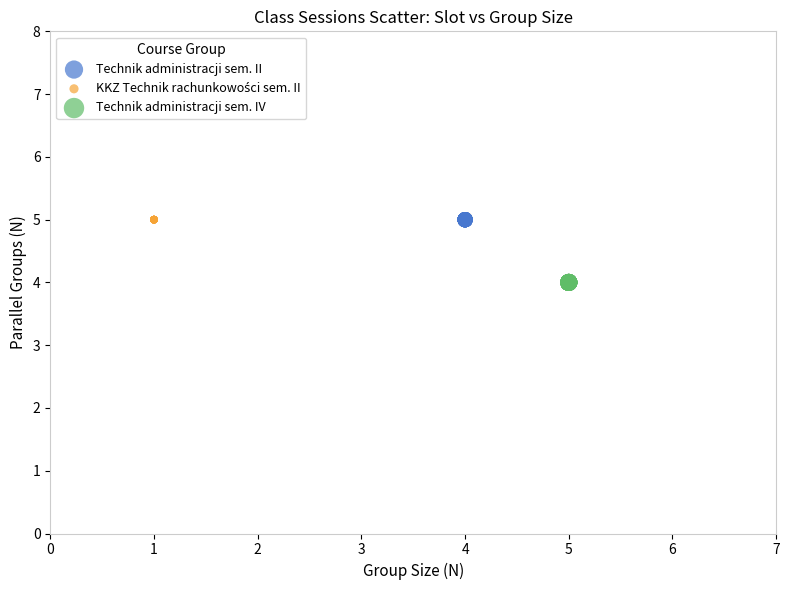

Which series reaches the minimum Y coordinate?

Technik administracji sem. IV